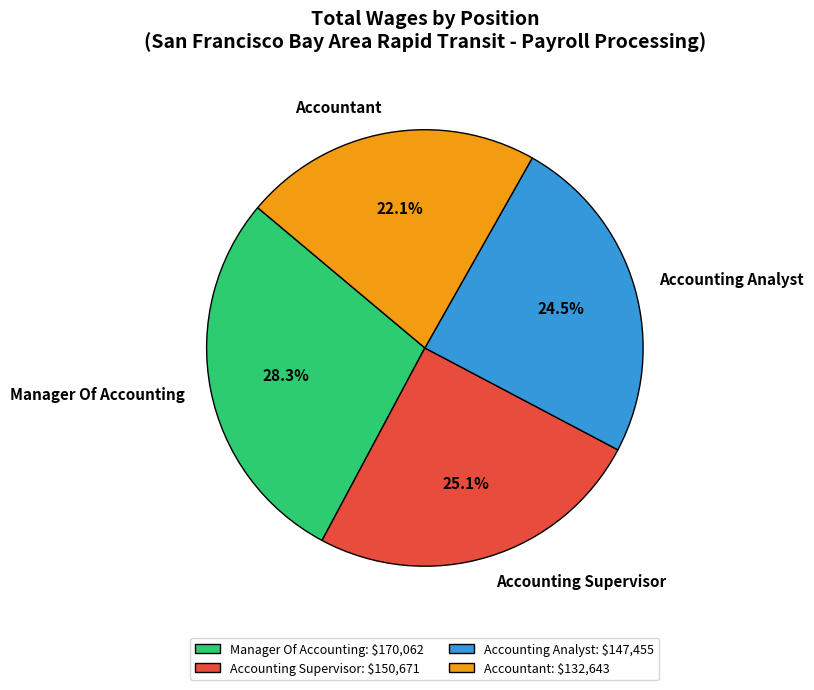

True or false: Manager Of Accounting accounts for 28% of the total.

True